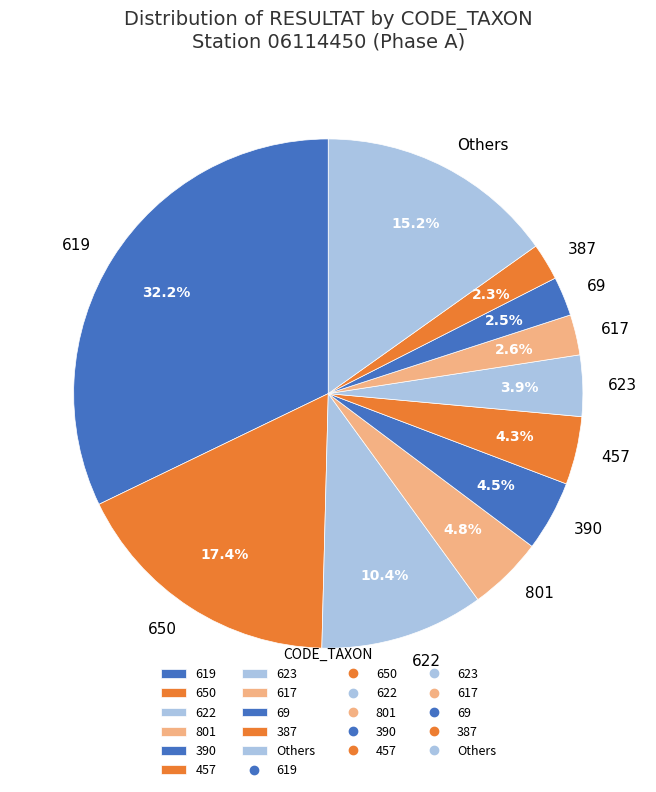

What is the largest slice in the pie chart?

619